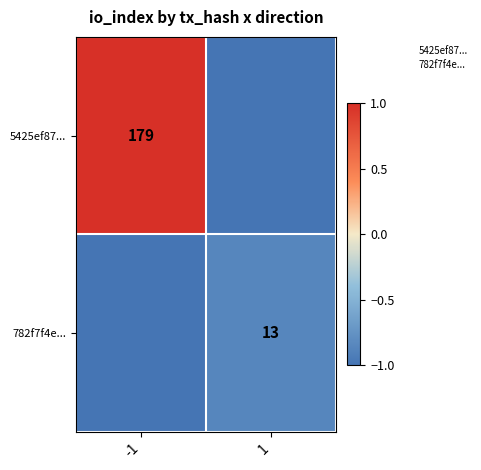

How many categories are shown in the chart?

2